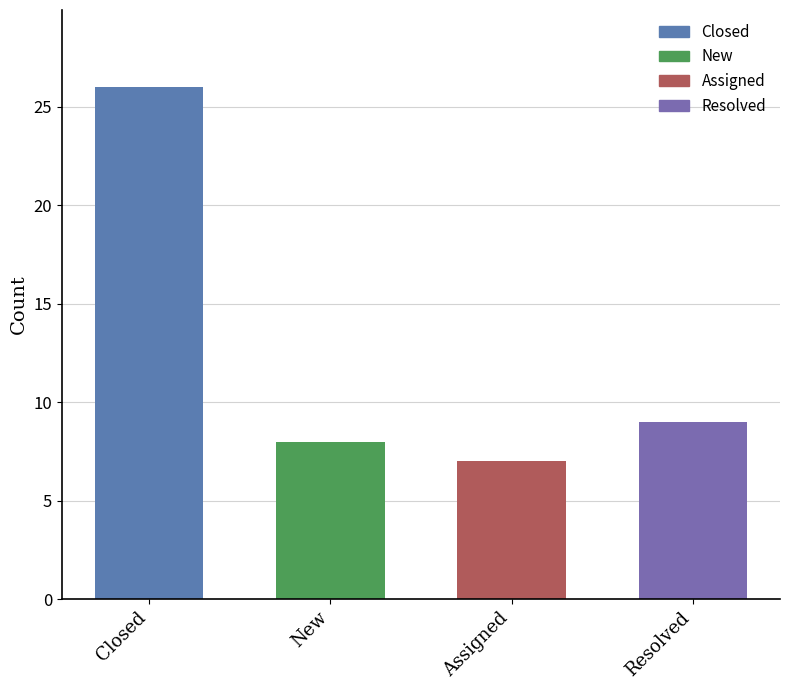

What is the value of the 1st bar from the left?

26